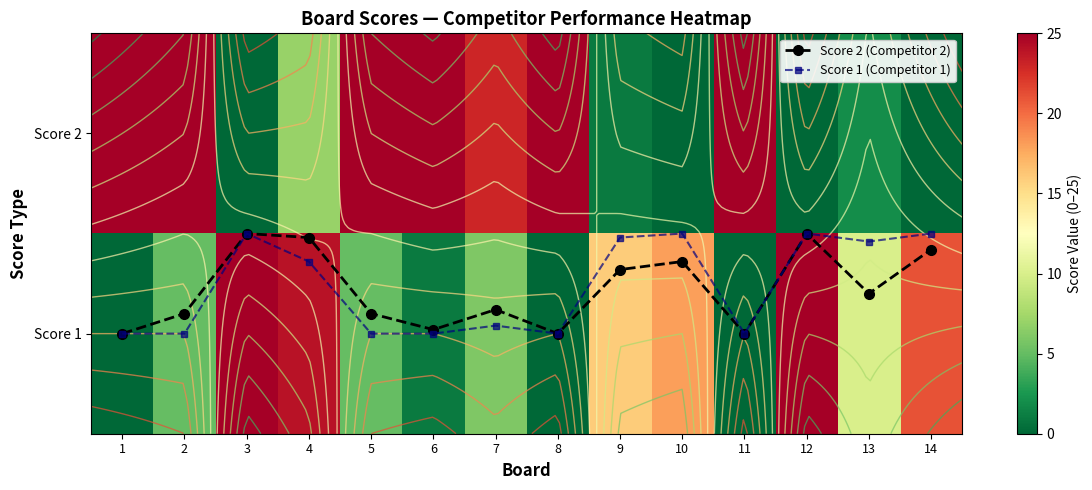

What is the sum of the Score 2 (Competitor 2) values at 5 and 4?

0.6